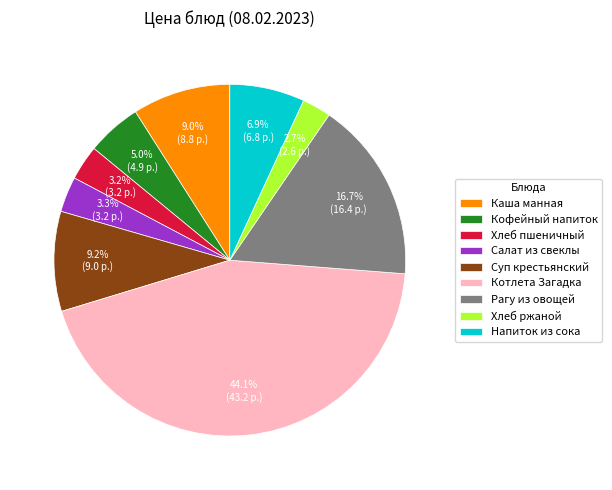

Combined, do Суп крестьянский and Кофейный напиток account for over 50%?

No